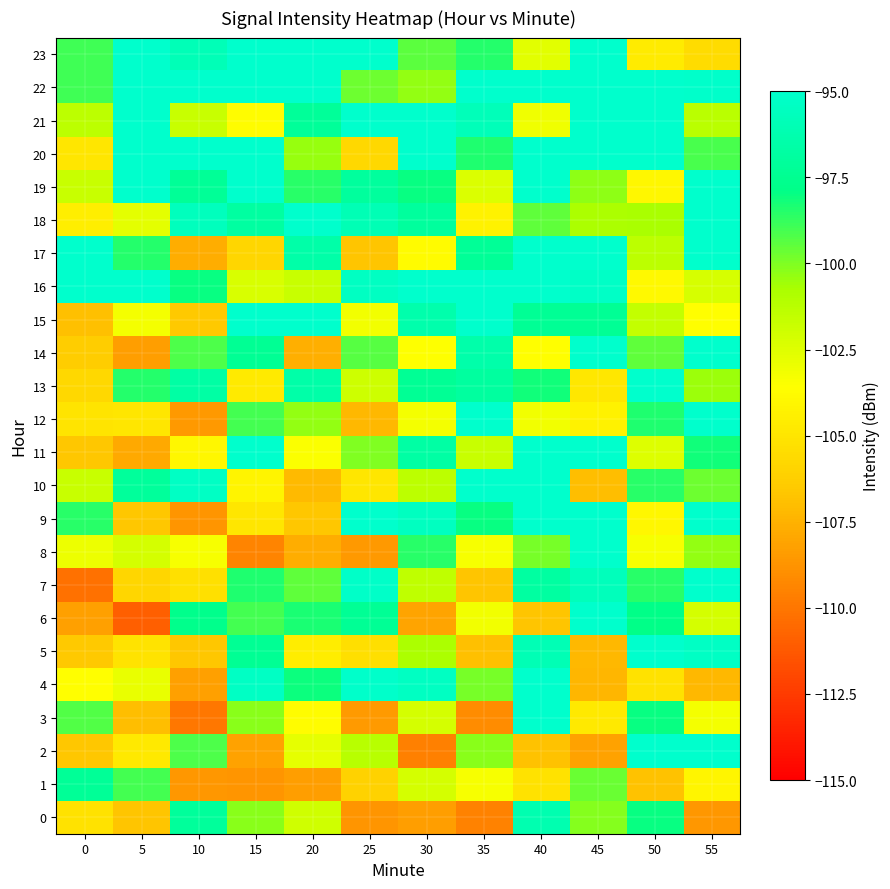

Reading left to right, what are all the values shown in this chart?

0: 0=-105.2	5=-106.6	10=-97.1	15=-100.2	20=-102.0	25=-108.7	30=-108.3	35=-109.5	40=-96.2	45=-100.1	50=-98.0	55=-108.7
1: 0=-97.2	5=-99.1	10=-108.6	15=-108.7	20=-108.4	25=-106.1	30=-102.2	35=-103.3	40=-105.2	45=-99.7	50=-106.9	55=-104.1
2: 0=-106.6	5=-104.8	10=-99.2	15=-108.2	20=-102.8	25=-101.2	30=-109.6	35=-100.2	40=-106.8	45=-108.2	50=-95.0	55=-95.0
3: 0=-99.3	5=-107.0	10=-109.9	15=-100.2	20=-103.7	25=-108.4	30=-102.1	35=-109.1	40=-95.0	45=-104.8	50=-98.0	55=-103.2
4: 0=-103.6	5=-102.8	10=-108.3	15=-95.4	20=-98.1	25=-95.1	30=-95.5	35=-99.8	40=-95.0	45=-107.3	50=-105.2	55=-107.2
5: 0=-106.5	5=-105.1	10=-106.6	15=-97.3	20=-104.5	25=-105.4	30=-100.8	35=-106.9	40=-96.0	45=-107.2	50=-95.0	55=-95.3
6: 0=-108.3	5=-111.0	10=-97.7	15=-99.0	20=-98.3	25=-97.3	30=-108.1	35=-103.2	40=-106.7	45=-95.0	50=-97.8	55=-102.1
7: 0=-110.2	5=-105.8	10=-105.2	15=-98.4	20=-99.5	25=-95.2	30=-101.4	35=-106.7	40=-96.9	45=-95.7	50=-98.6	55=-95.0
8: 0=-103.0	5=-102.2	10=-103.3	15=-109.4	20=-107.7	25=-108.6	30=-98.5	35=-103.3	40=-99.9	45=-95.0	50=-103.3	55=-100.3
9: 0=-98.6	5=-106.6	10=-108.7	15=-104.9	20=-106.6	25=-95.0	30=-95.5	35=-98.0	40=-95.0	45=-95.0	50=-104.0	55=-95.0
10: 0=-101.8	5=-97.1	10=-95.3	15=-104.2	20=-107.2	25=-104.9	30=-101.4	35=-95.0	40=-95.0	45=-107.0	50=-98.6	55=-99.7
11: 0=-106.6	5=-107.8	10=-104.0	15=-95.0	20=-103.5	25=-100.0	30=-96.7	35=-101.8	40=-95.0	45=-95.0	50=-102.5	55=-98.2
12: 0=-105.1	5=-104.9	10=-108.6	15=-99.0	20=-100.4	25=-107.2	30=-103.2	35=-95.0	40=-103.1	45=-104.3	50=-98.4	55=-95.0
13: 0=-105.7	5=-98.5	10=-96.7	15=-104.7	20=-96.5	25=-101.9	30=-97.3	35=-96.9	40=-98.1	45=-104.9	50=-95.0	55=-100.5
14: 0=-106.4	5=-108.3	10=-99.2	15=-97.4	20=-107.6	25=-99.3	30=-103.5	35=-96.5	40=-103.6	45=-95.0	50=-99.5	55=-95.0
15: 0=-106.9	5=-103.3	10=-106.5	15=-95.0	20=-95.0	25=-103.1	30=-96.3	35=-95.0	40=-97.3	45=-97.3	50=-101.6	55=-103.6
16: 0=-95.0	5=-95.0	10=-98.0	15=-102.3	20=-101.8	25=-95.4	30=-95.0	35=-95.0	40=-95.0	45=-95.3	50=-103.8	55=-102.2
17: 0=-95.0	5=-98.5	10=-107.7	15=-105.9	20=-96.5	25=-106.7	30=-103.8	35=-97.2	40=-95.0	45=-95.0	50=-101.3	55=-95.0
18: 0=-104.5	5=-102.7	10=-95.6	15=-96.8	20=-95.0	25=-96.0	30=-97.0	35=-104.3	40=-99.5	45=-100.8	50=-100.8	55=-95.0
19: 0=-101.8	5=-95.0	10=-97.2	15=-95.0	20=-98.5	25=-97.0	30=-98.0	35=-102.4	40=-95.0	45=-100.3	50=-104.0	55=-95.0
20: 0=-104.9	5=-95.0	10=-95.0	15=-95.0	20=-100.4	25=-105.7	30=-95.0	35=-98.4	40=-95.0	45=-95.0	50=-95.0	55=-99.1
21: 0=-101.4	5=-95.0	10=-101.7	15=-103.7	20=-97.2	25=-95.0	30=-95.0	35=-95.9	40=-103.1	45=-95.0	50=-95.0	55=-101.3
22: 0=-99.0	5=-95.0	10=-95.0	15=-95.0	20=-95.0	25=-99.7	30=-100.4	35=-95.0	40=-95.0	45=-95.0	50=-95.0	55=-95.1
23: 0=-99.0	5=-95.0	10=-95.9	15=-95.0	20=-95.0	25=-95.0	30=-99.4	35=-98.4	40=-102.6	45=-95.0	50=-104.7	55=-105.5